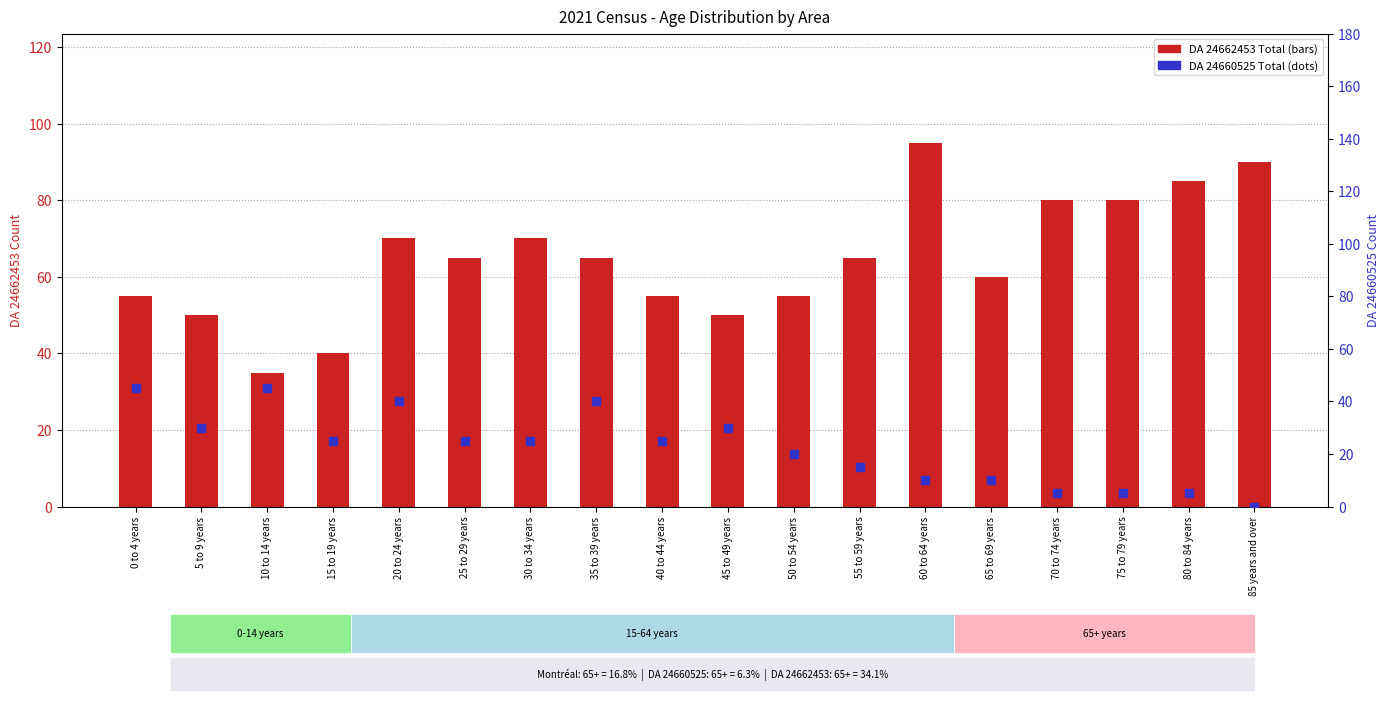

Which series has the largest Y range (max minus min)?

DA 24662453 Total